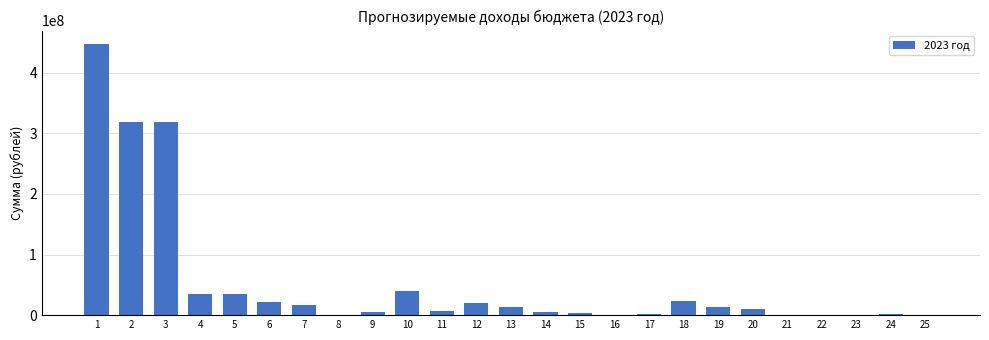

What is the greatest value displayed?

447196424